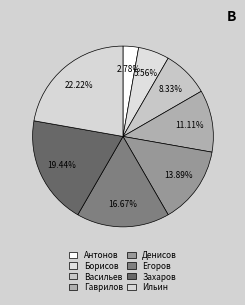

Rank the categories by value from lowest to highest.

Антонов, Борисов, Васильев, Гаврилов, Денисов, Егоров, Захаров, Ильин